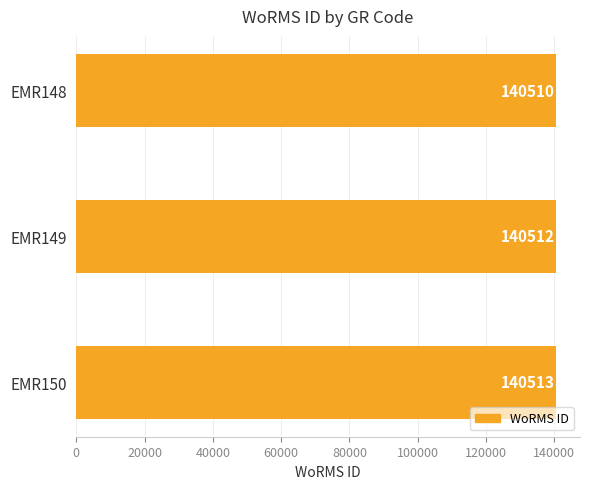

Between EMR149 and EMR150, which is larger?

EMR150